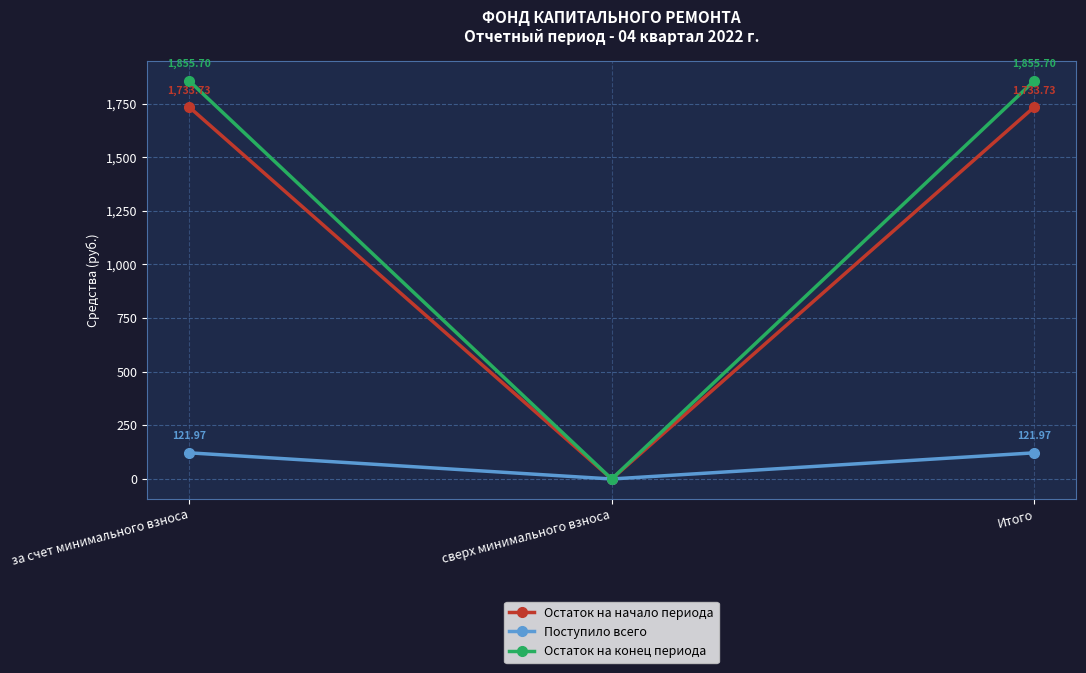

True or false: Остаток на конец периода has a value of 444.1 at Итого.

False